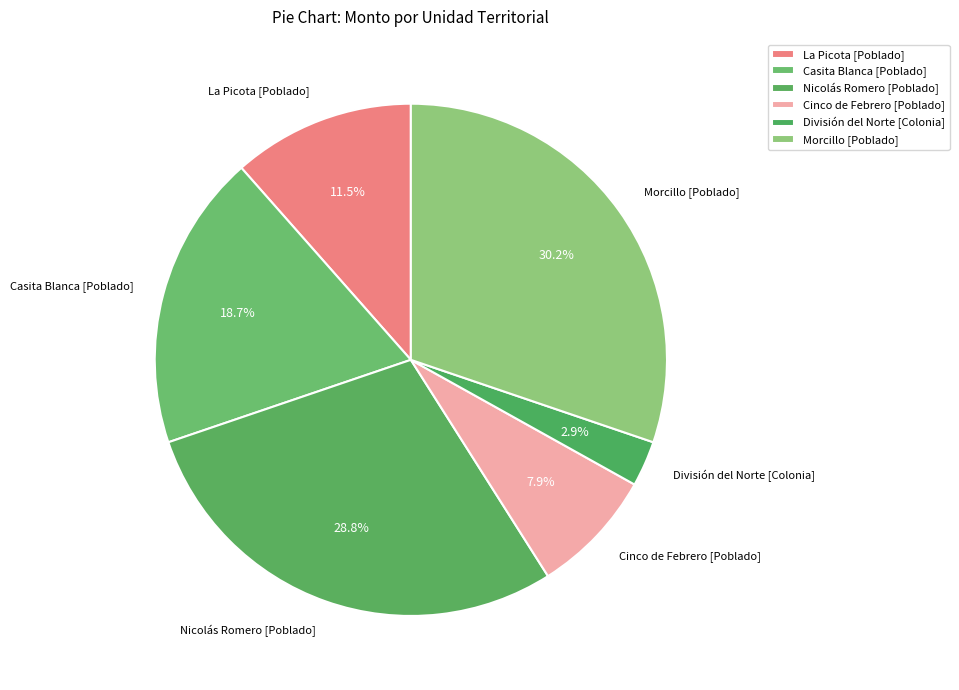

Rank the categories by value from highest to lowest.

Morcillo [Poblado], Nicolás Romero [Poblado], Casita Blanca [Poblado], La Picota [Poblado], Cinco de Febrero [Poblado], División del Norte [Colonia]